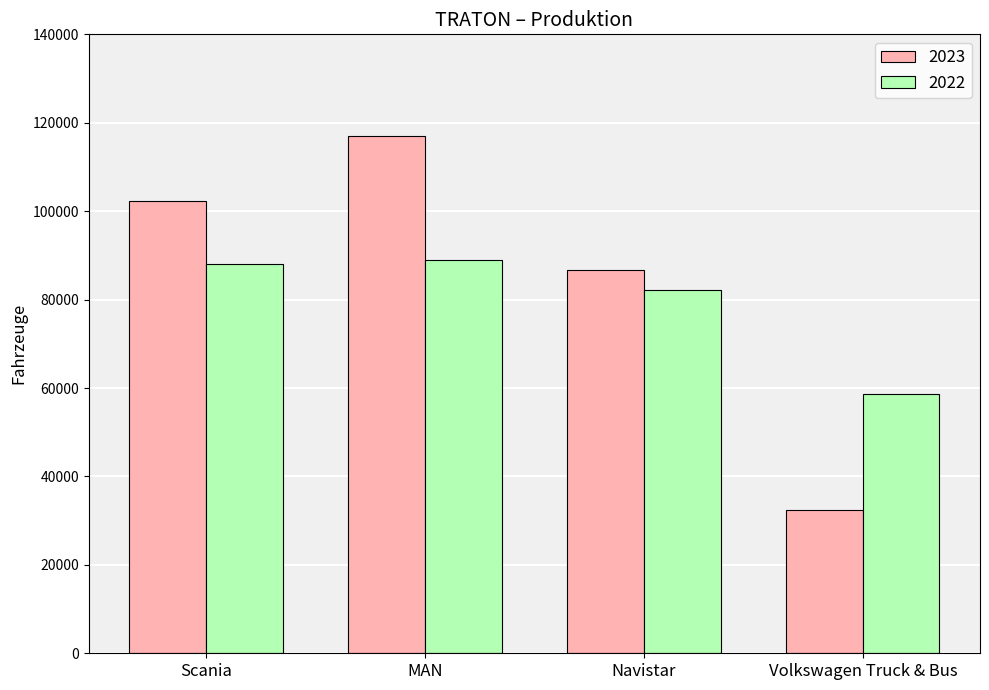

At Volkswagen Truck & Bus, list the series in order from largest to smallest.

2022, 2023